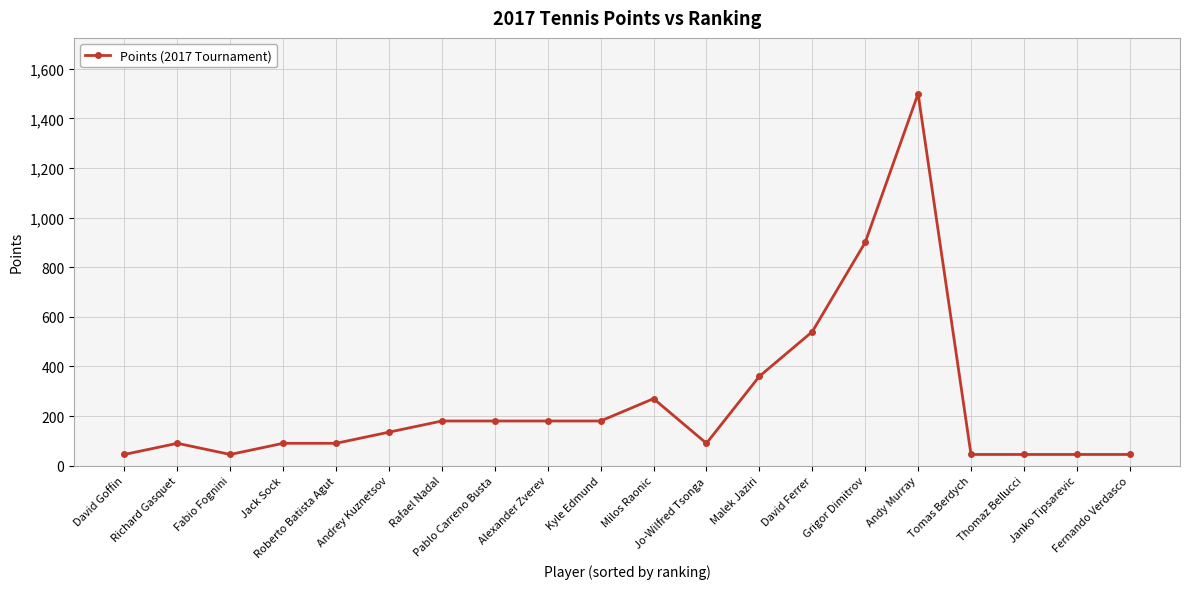

What is the sum of the values at David Goffin and Milos Raonic?

315